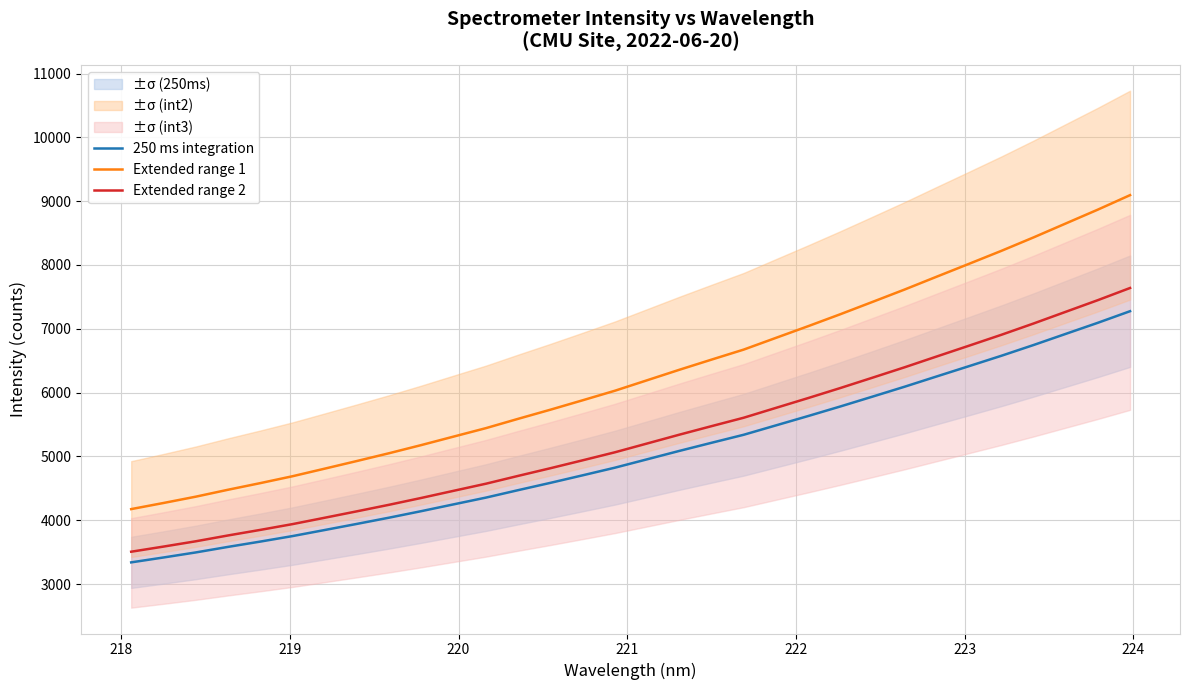

What is the difference between the maximum and minimum values in the 250 ms integration series?

3936.3